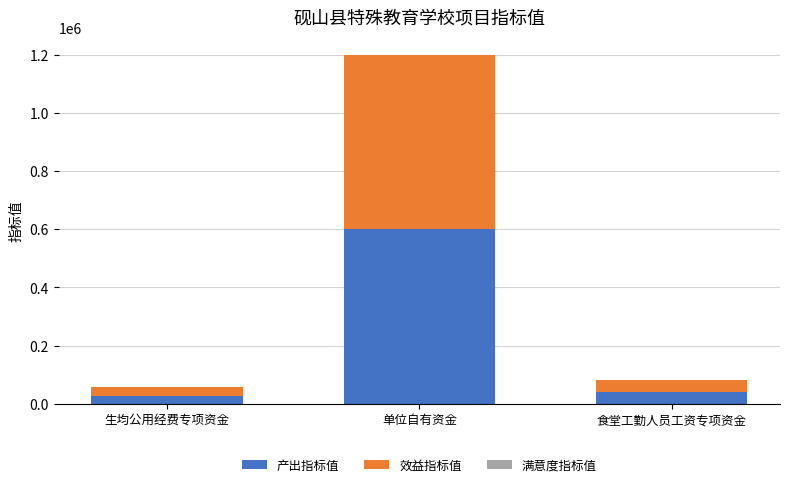

At which category is the sum across all series the highest?

单位自有资金